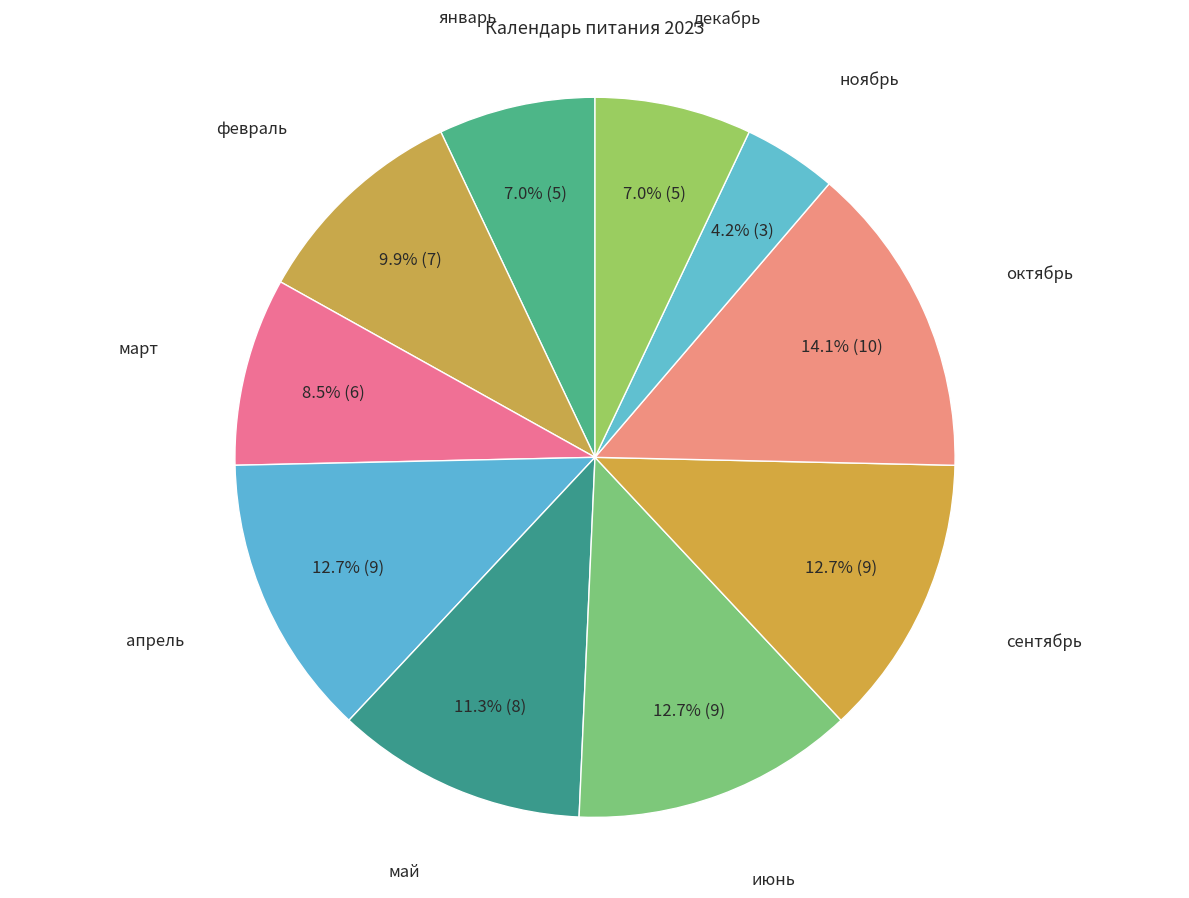

Is there any slice that represents more than half of the pie?

No